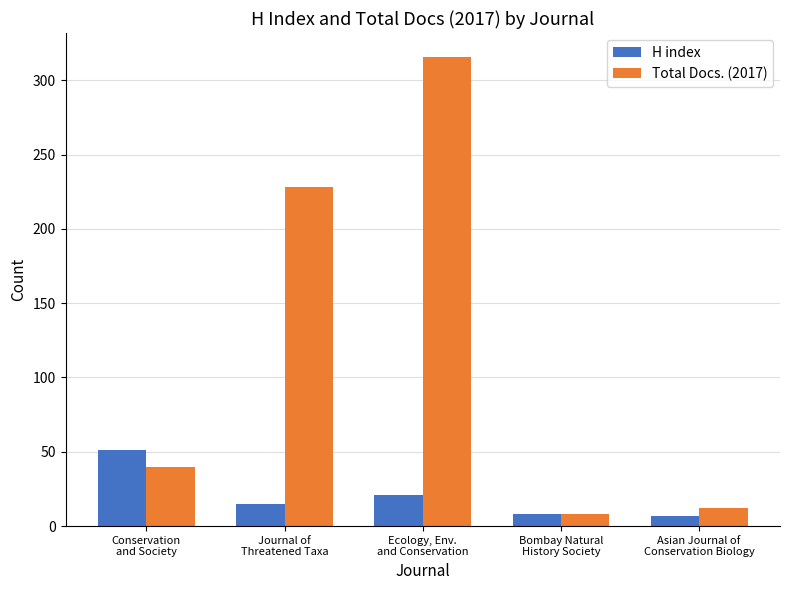

Which series has the widest spread of values?

Total Docs. (2017)